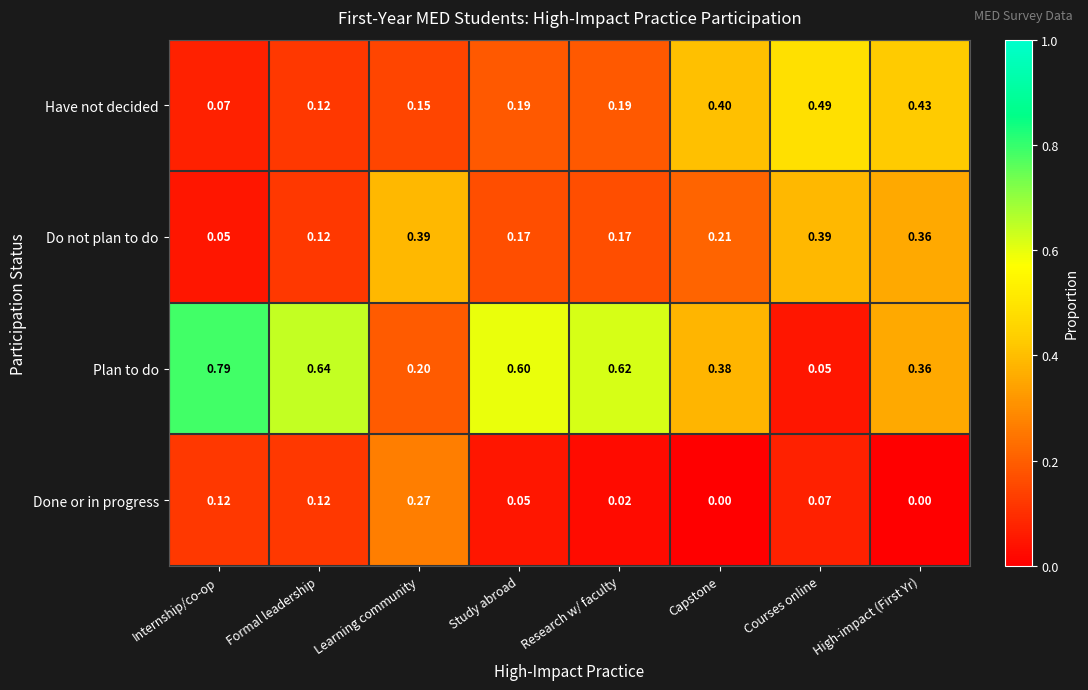

Which series has the widest spread of values?

Plan to do